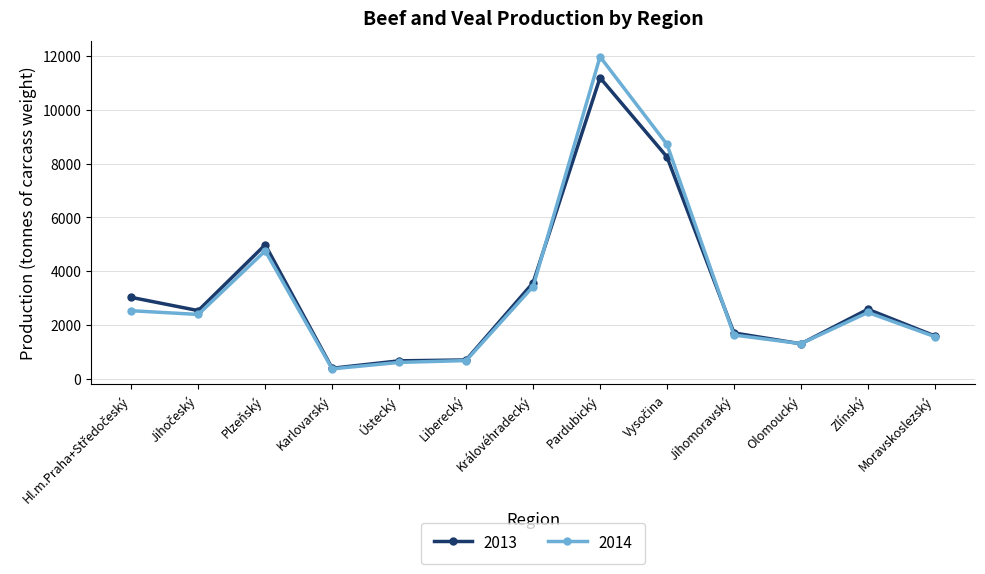

Where is 2013 nearest to the value 5795?

Plzeňský